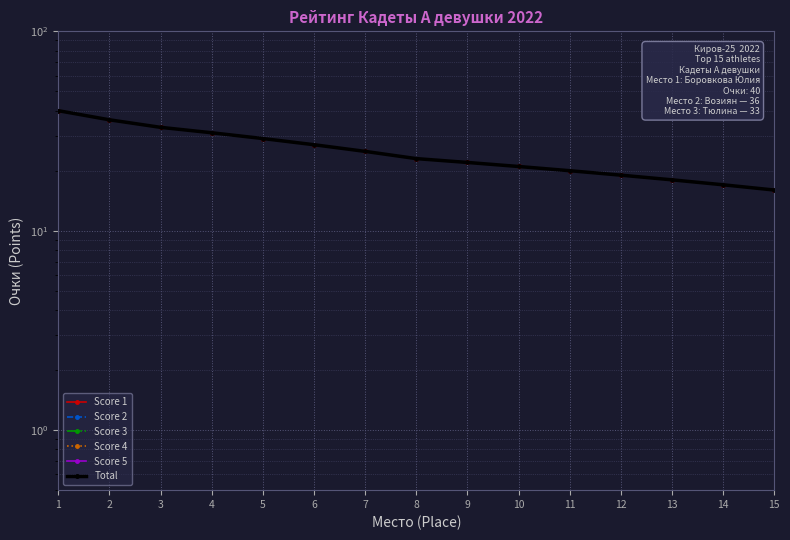

What is the difference between the highest and lowest values at 11?

20